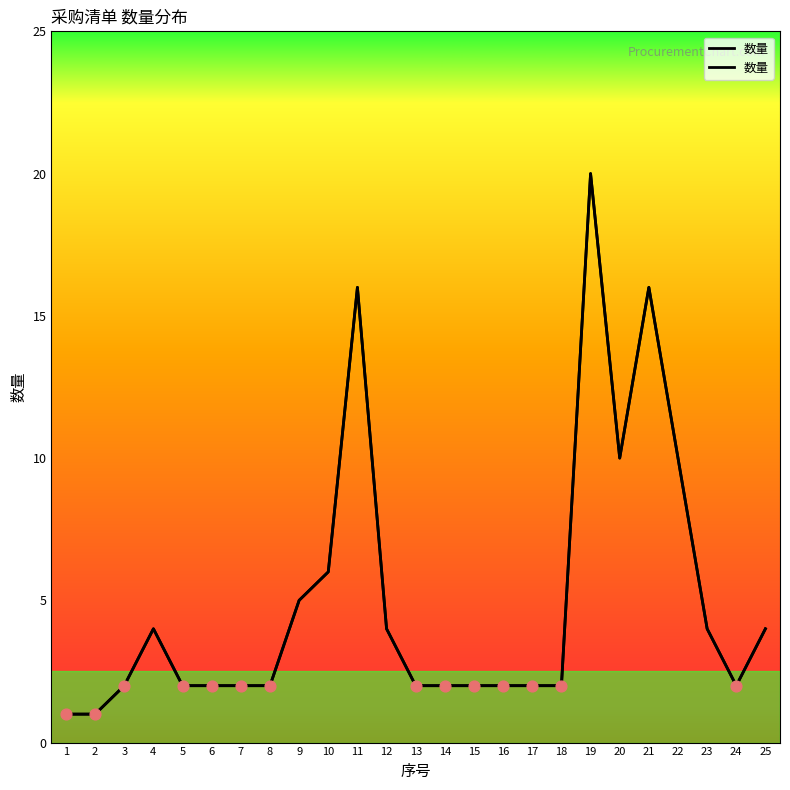

Which has a higher value, 20 or 21?

21